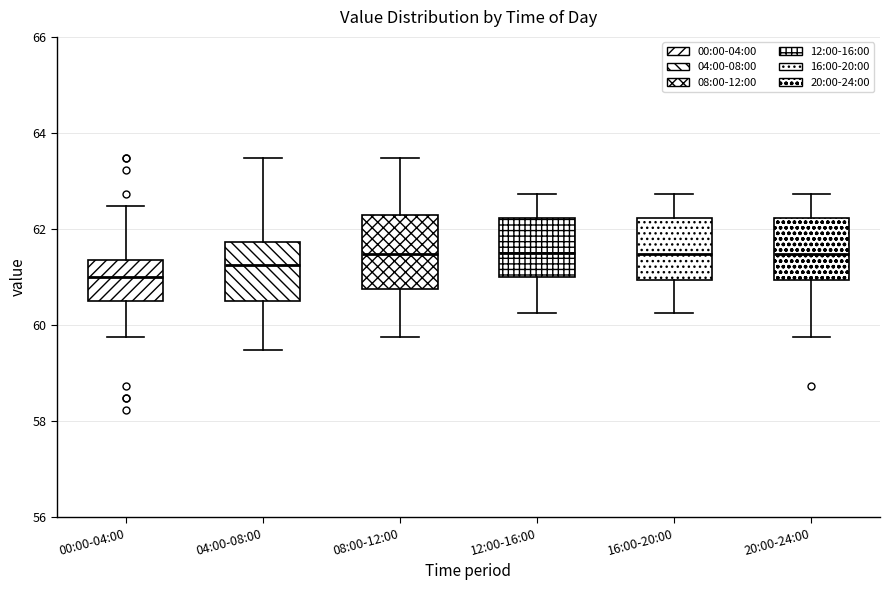

Where is the upper edge of the box for 08:00-12:00 on the y-axis? The values are not printed on the chart, so give them approximately, as read against the axis.

62.2